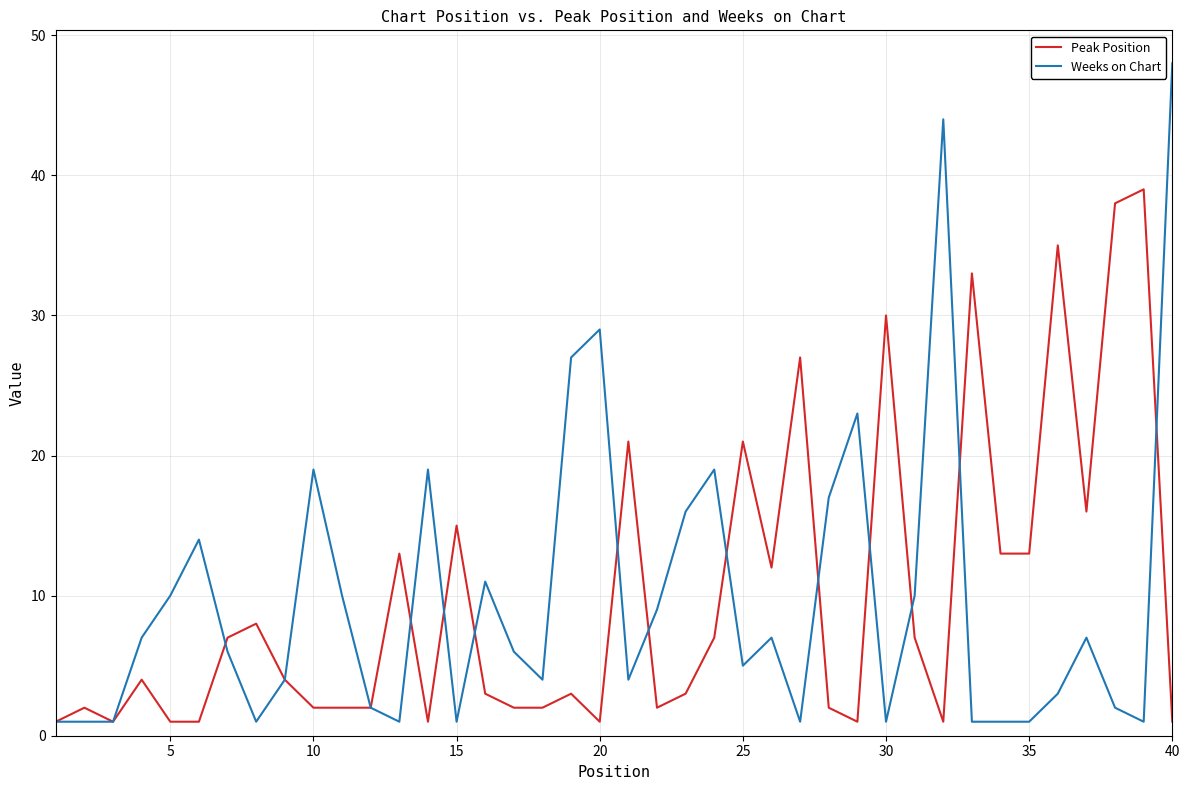

What is the difference between the maximum and minimum values in the Peak Position series?

38